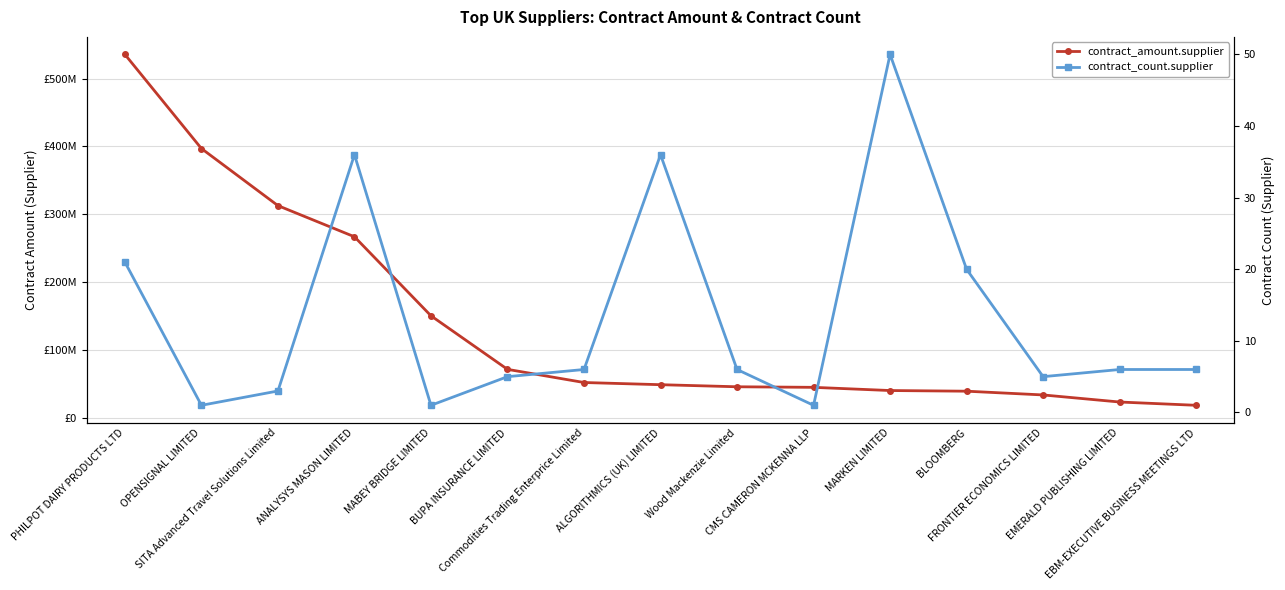

Is it true that contract_count.supplier equals 15.4 at ANALYSYS MASON LIMITED?

False